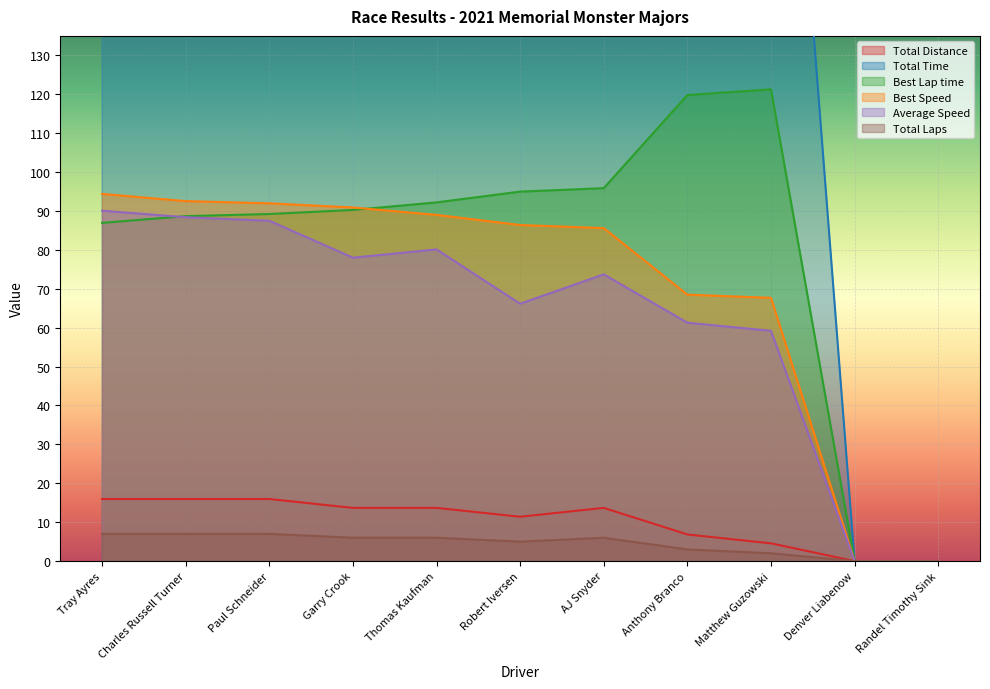

Is it true that Total Time equals 0.0 at Randel Timothy Sink?

True